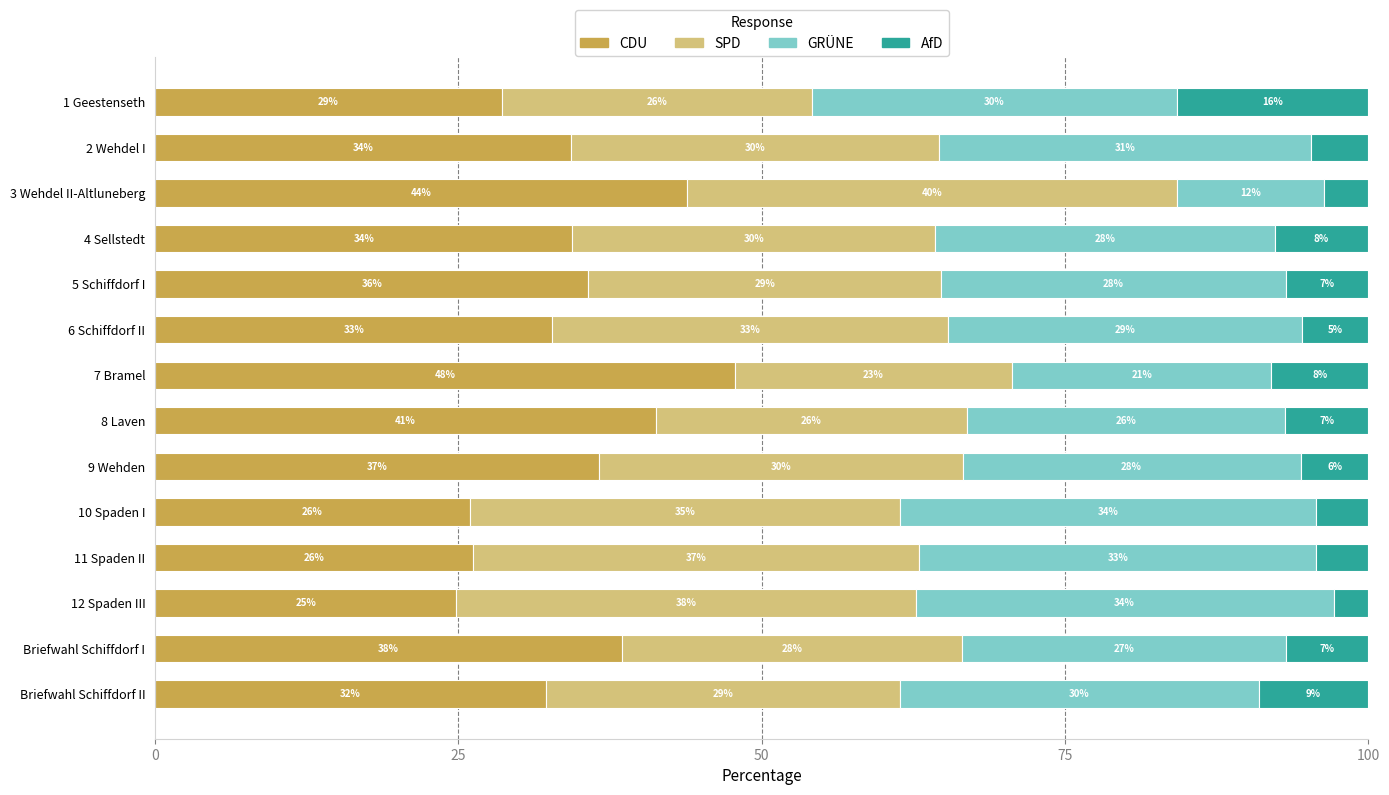

The value of CDU at 10 Spaden I is 25.9. True or false?

True